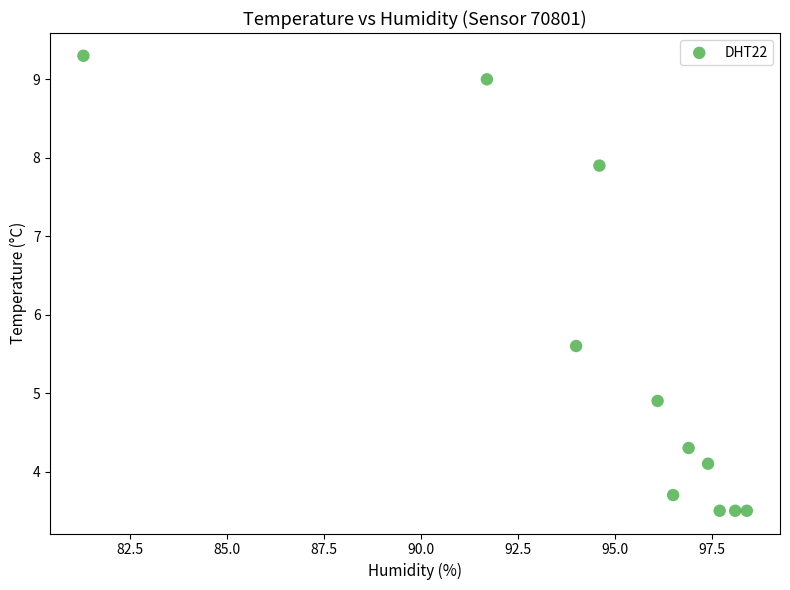

What Y value in the scatter plot is closest to 6?

5.6